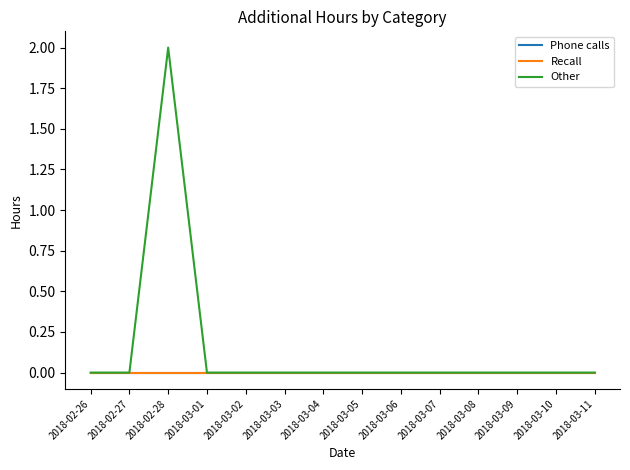

Which series has the largest total across all categories?

Other